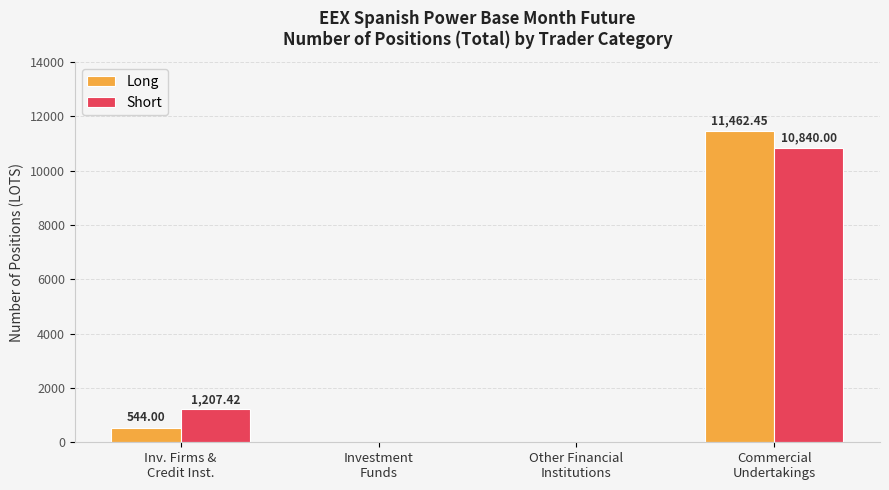

How many values in the Short series exceed 1207?

2